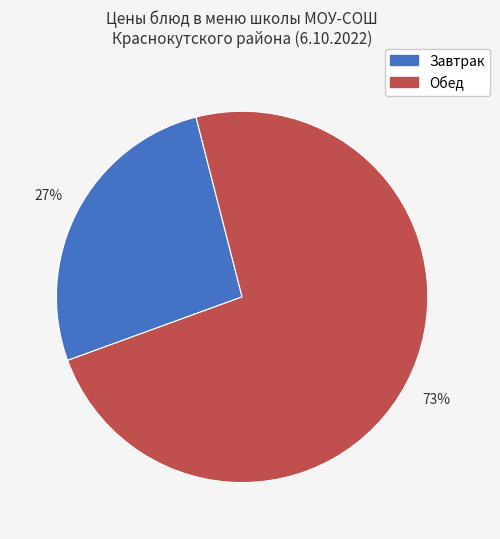

To the nearest percent, what is the average slice percentage?

50%